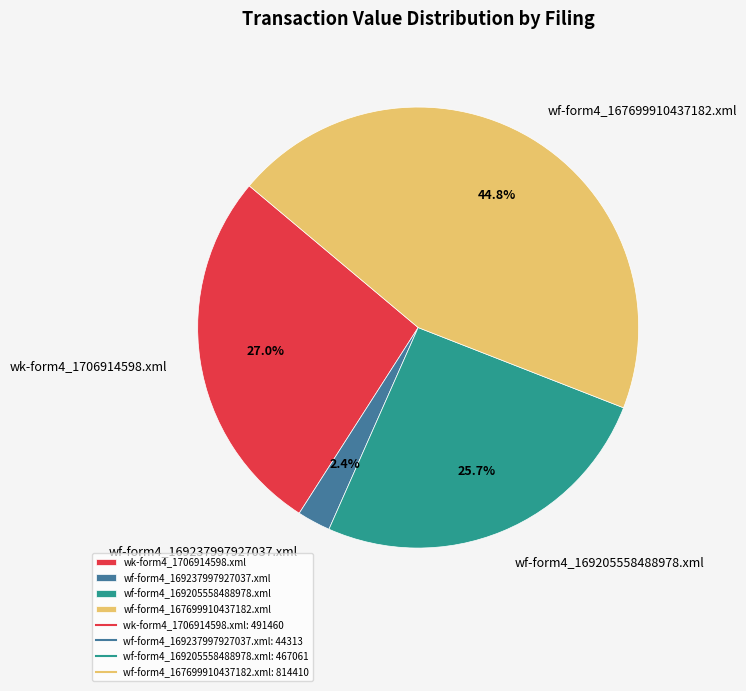

Which slice is the smallest?

wf-form4_169237997927037.xml